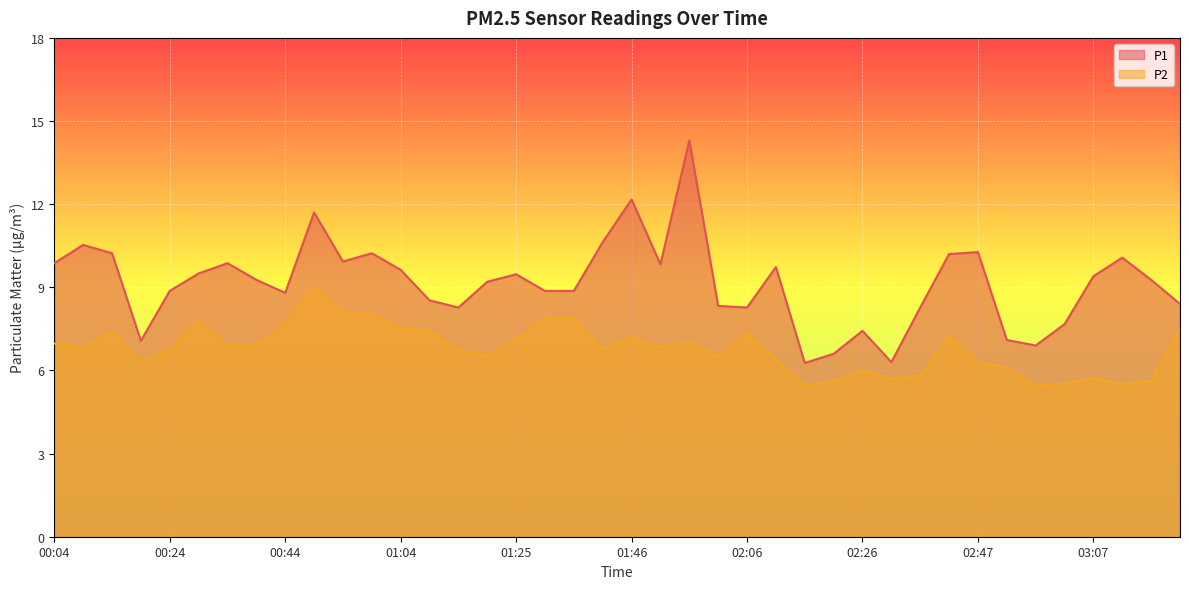

In P1, how many points are lower than both neighbors (excluding endpoints)?

9